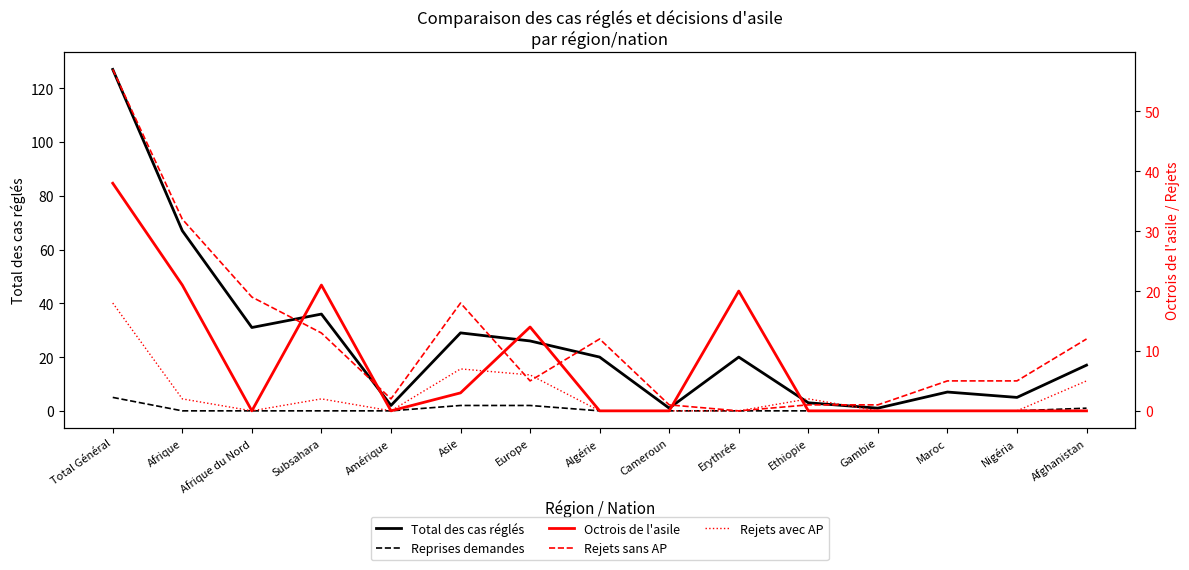

Is the value of Octrois de l'asile at Europe greater than the value of Reprises demandes at Maroc?

Yes